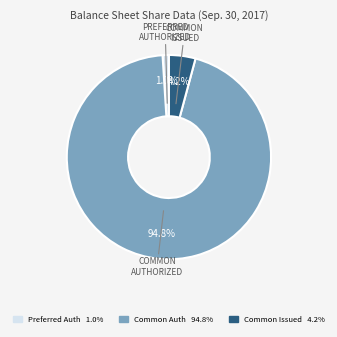

Is there a majority slice in this chart?

Yes